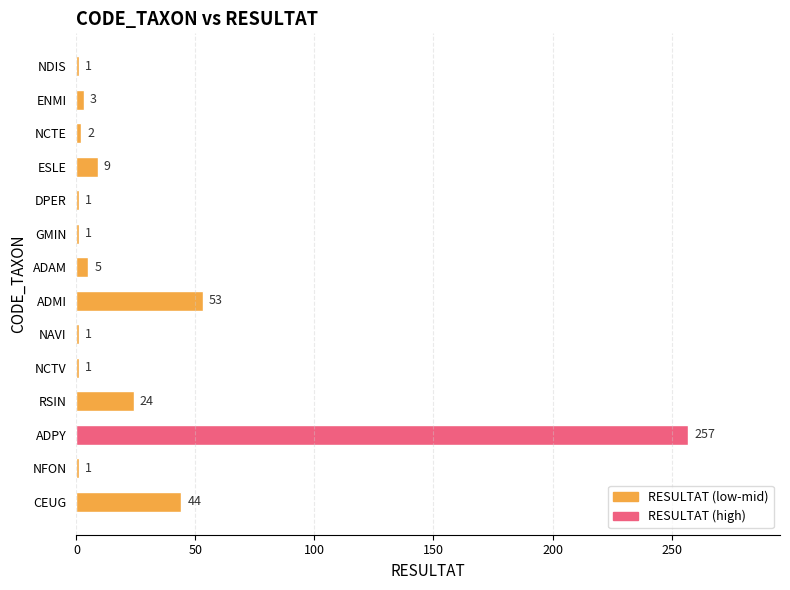

How many series are shown in this chart?

1